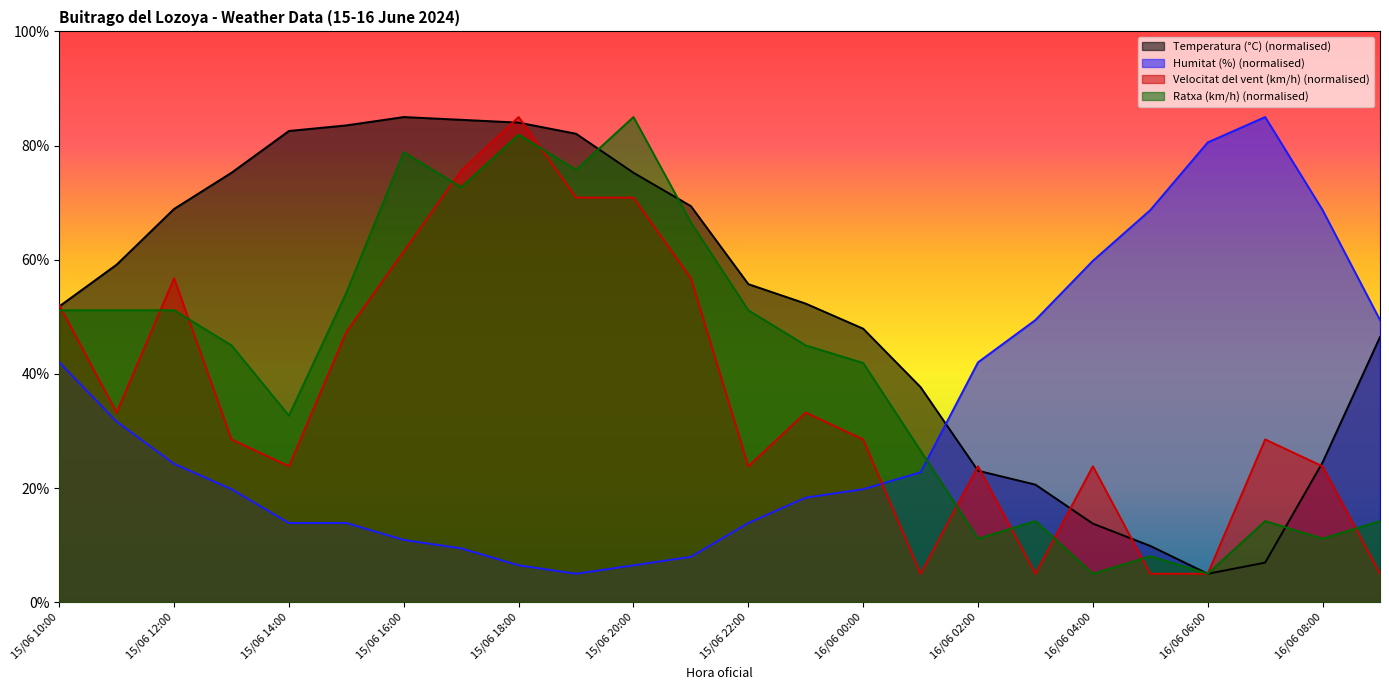

Which has a higher value, 16/06 02:00 or 15/06 18:00?

15/06 18:00